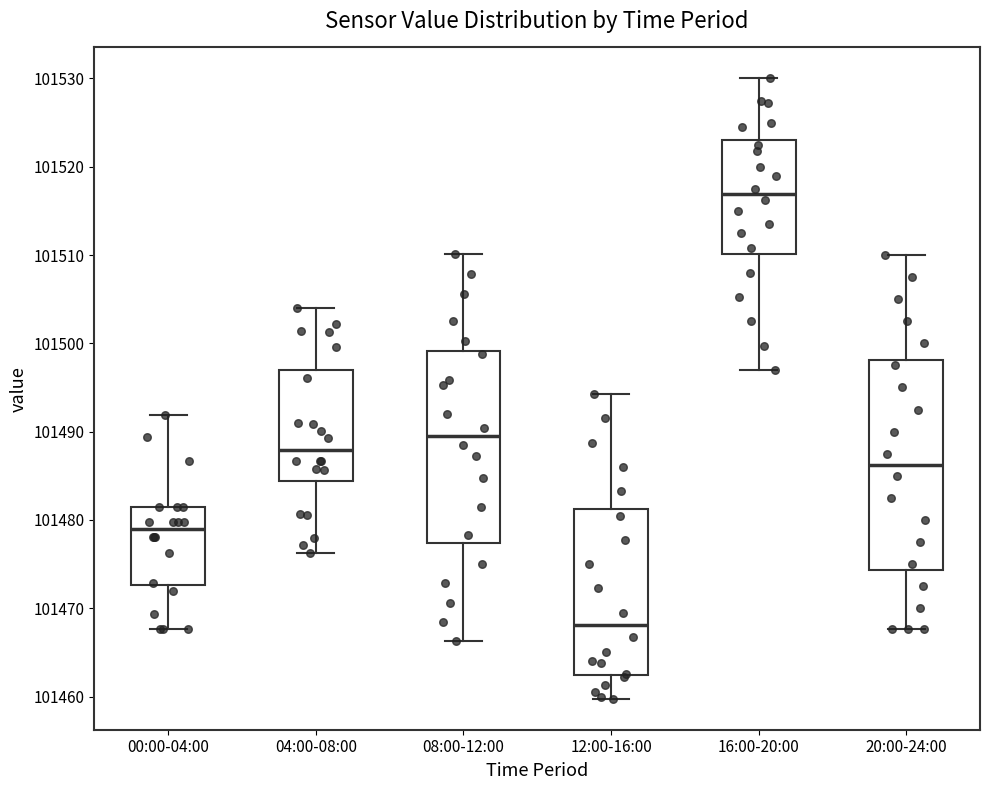

Reading left to right, transcribe this box plot: for each box, give where its median line is, the range the box spans, and where its two whiskers end, as read against the y-axis. The values are not printed on the chart, so give them approximately, as read against the axis.

00:00-04:00: median 101479, box 101473 to 101481, whiskers 101468 to 101492
04:00-08:00: median 101488, box 101484 to 101497, whiskers 101476 to 101504
08:00-12:00: median 101489, box 101477 to 101499, whiskers 101466 to 101510
12:00-16:00: median 101468, box 101462 to 101481, whiskers 101460 to 101494
16:00-20:00: median 101517, box 101510 to 101523, whiskers 101497 to 101530
20:00-24:00: median 101486, box 101474 to 101498, whiskers 101468 to 101510